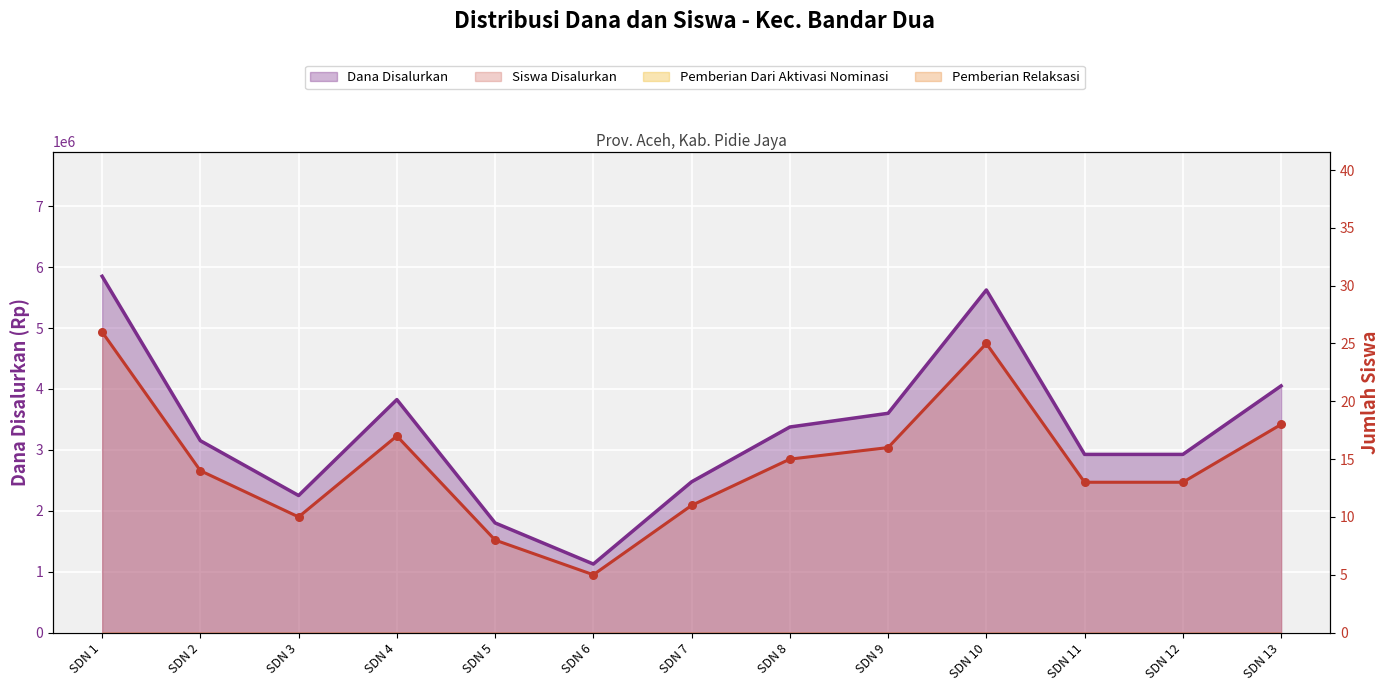

At how many categories does at least one series exceed 4889033?

2